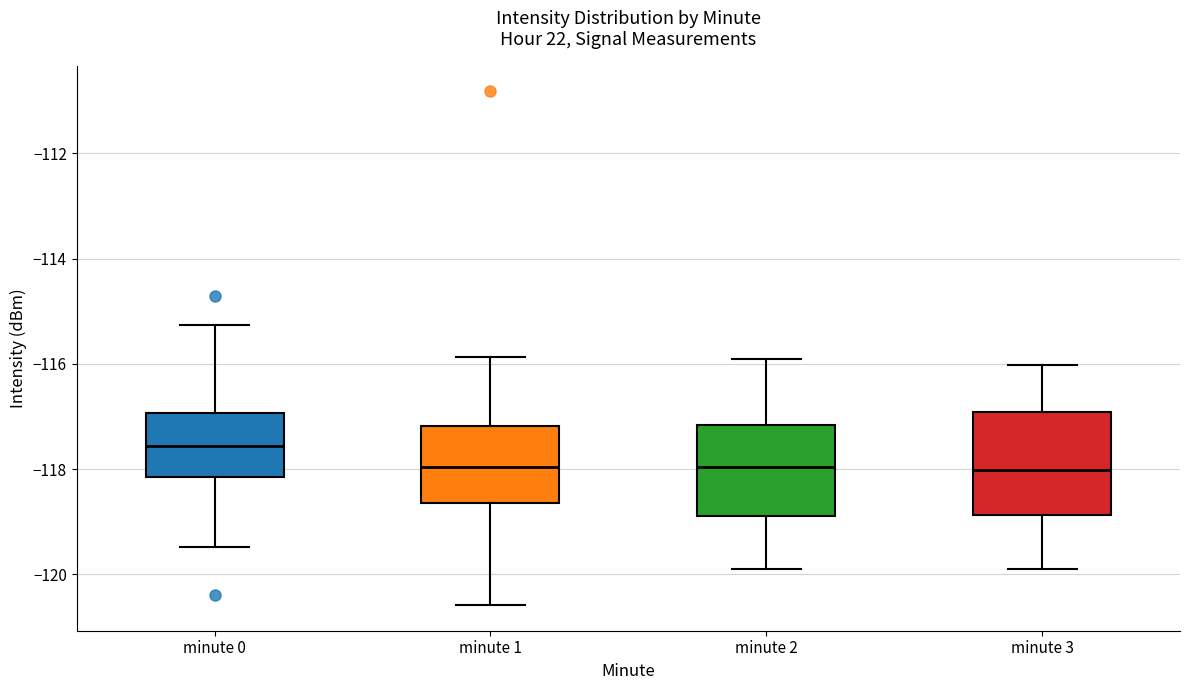

Reading left to right, transcribe this box plot: for each box, give where its median line is, the range the box spans, and where its two whiskers end, as read against the y-axis. The values are not printed on the chart, so give them approximately, as read against the axis.

minute 0: median -117.6, box -118.2 to -117.0, whiskers -119.4 to -115.2
minute 1: median -118.0, box -118.6 to -117.2, whiskers -120.6 to -115.8
minute 2: median -118.0, box -118.8 to -117.2, whiskers -119.8 to -116.0
minute 3: median -118.0, box -118.8 to -117.0, whiskers -120.0 to -116.0